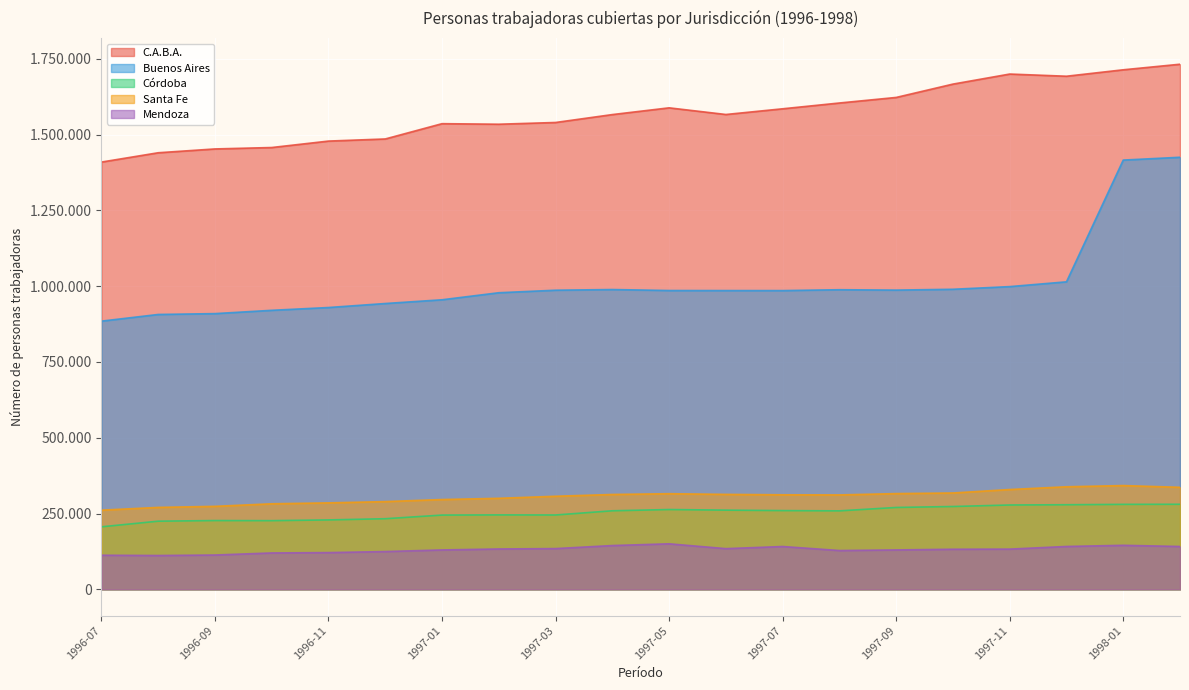

Reading left to right, list all the values displayed in this chart.

C.A.B.A.: 1409617	1440362	1452947	1457624	1478871	1485848	1536301	1534496	1540227	1566317	1588560	1566608	1585407	1604520	1622854	1666848	1700035	1692835	1714069	1732429
Buenos Aires: 884823	906820	909632	920527	929734	942968	955294	978519	986840	989074	985854	985699	985615	988433	987207	989948	998728	1014504	1416174	1425476
Córdoba: 206229	224802	226893	226546	228966	232936	244966	245515	245233	259119	263245	261225	259779	258870	270068	273236	278214	279073	280310	280619
Santa Fe: 261177	270270	273776	282217	285219	289429	296223	300276	307056	312935	315474	313219	311879	311466	315813	317860	329246	338342	342338	336543
Mendoza: 112515	111565	113188	120000	121170	124626	129922	133126	134400	144445	150161	134218	141247	128016	129962	132256	132684	141395	145212	141333